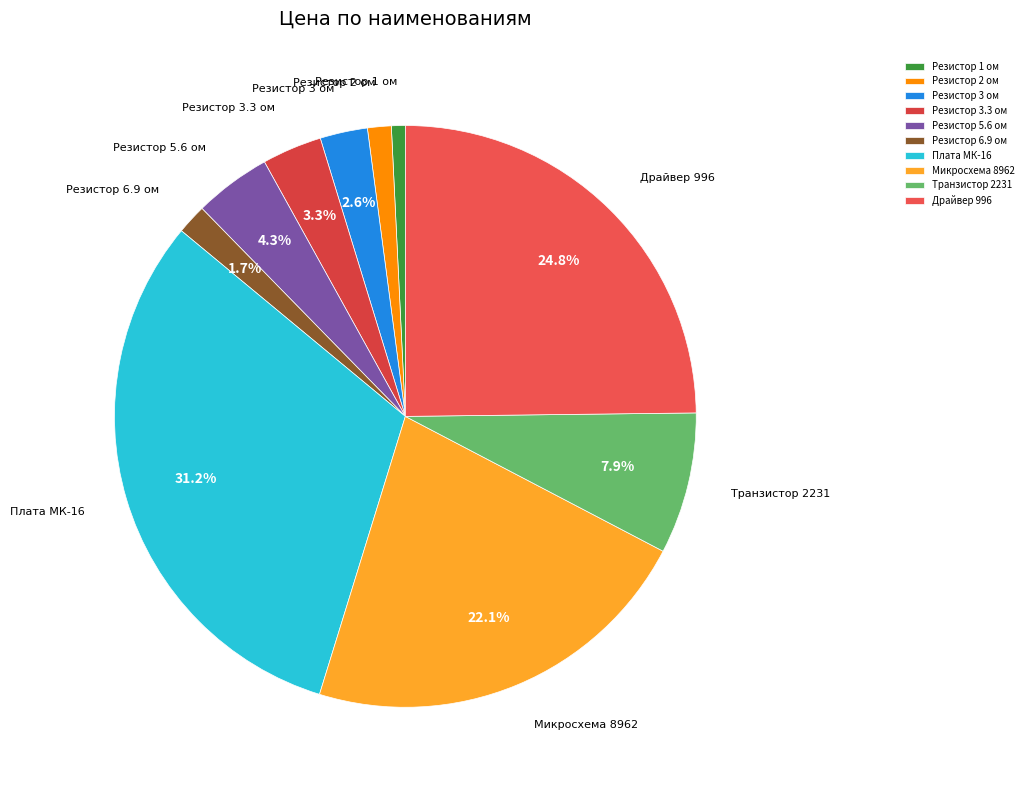

Between Резистор 6.9 ом and Транзистор 2231, which is larger?

Транзистор 2231